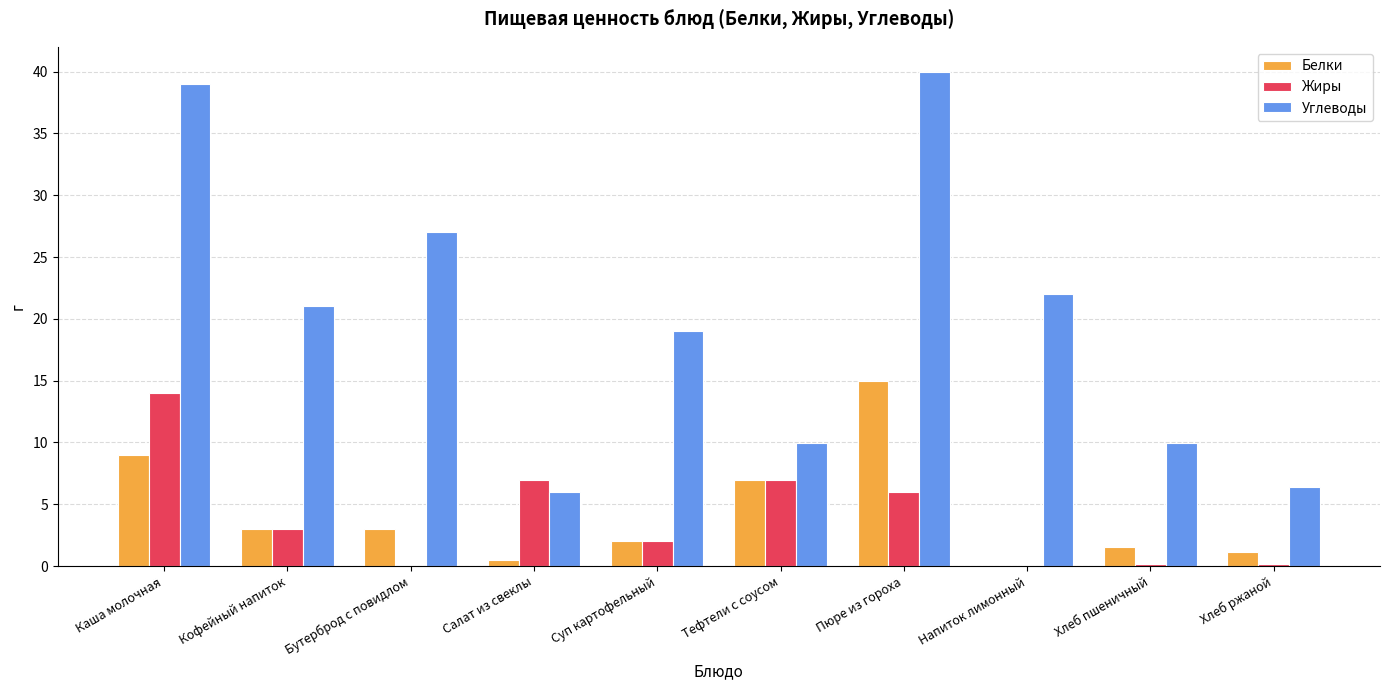

How many categories are shown in the chart?

10